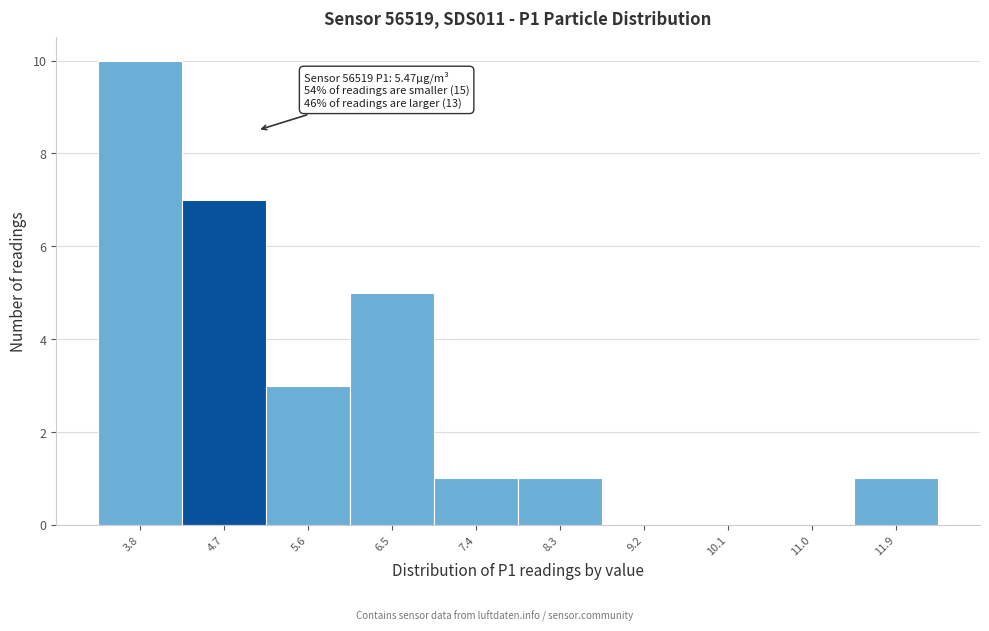

Reading right to left, what are all the values shown in this chart?

11.9=1	11.0=0	10.1=0	9.2=0	8.3=1	7.4=1	6.5=5	5.6=3	4.7=7	3.8=10